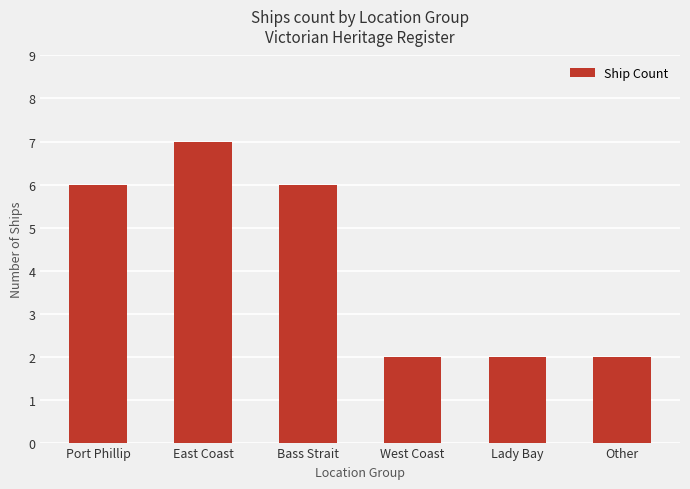

How many values are below 6?

3